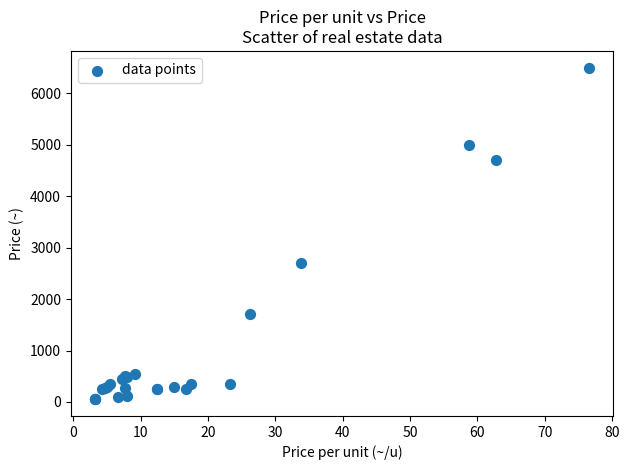

What Y value in the scatter plot is closest to 3275?

2700